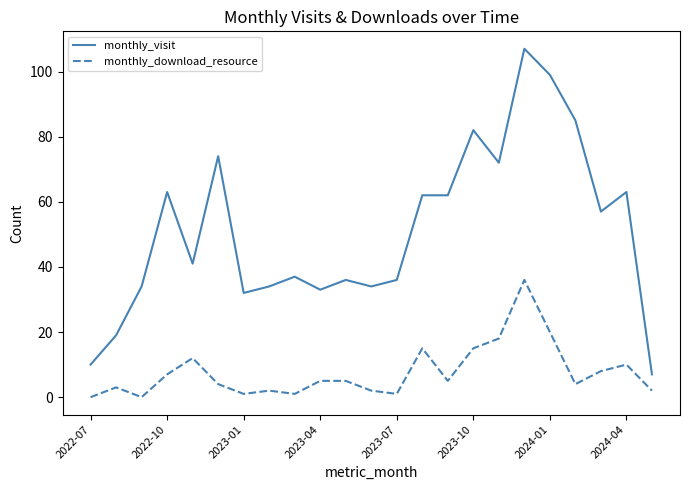

Rank the series by their maximum value, from lowest to highest.

monthly_download_resource, monthly_visit